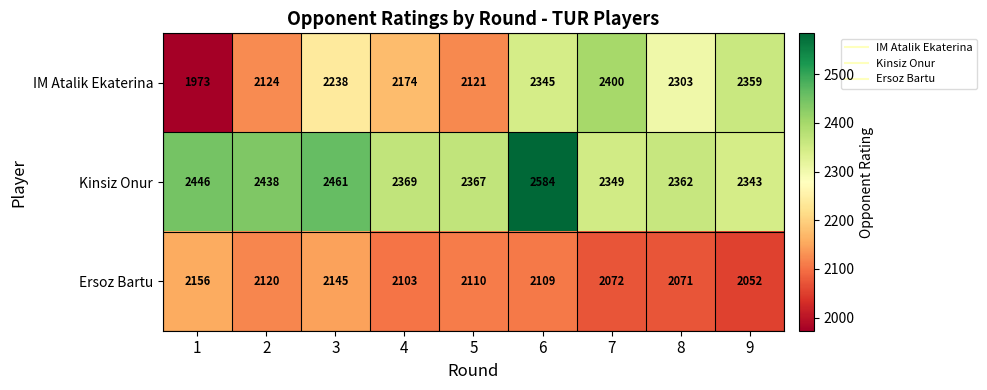

At which category is the sum across all series the highest?

6